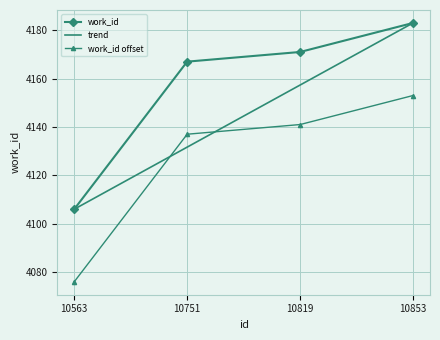

How many distinct data groups are displayed?

3